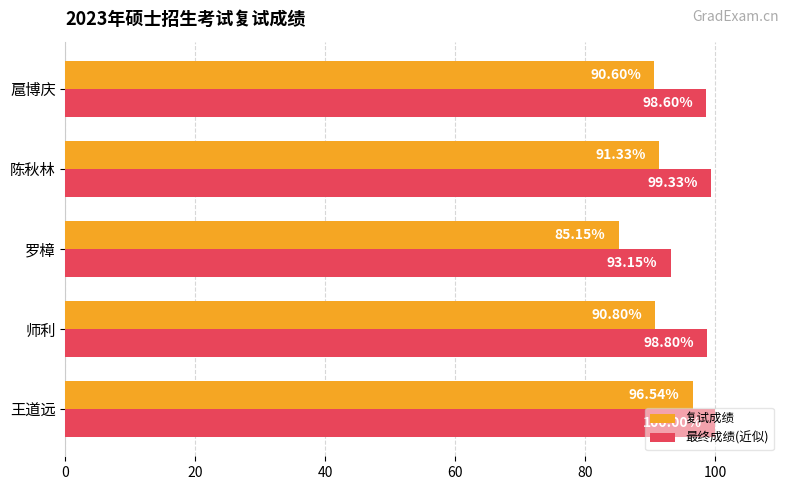

Which category has the highest value in the 最终成绩(近似) series?

王道远